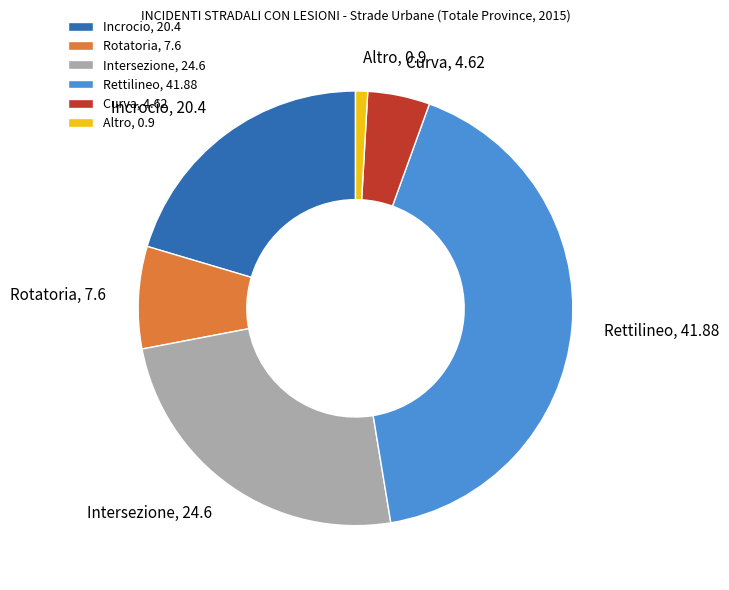

True or false: Curva accounts for 18% of the total.

False